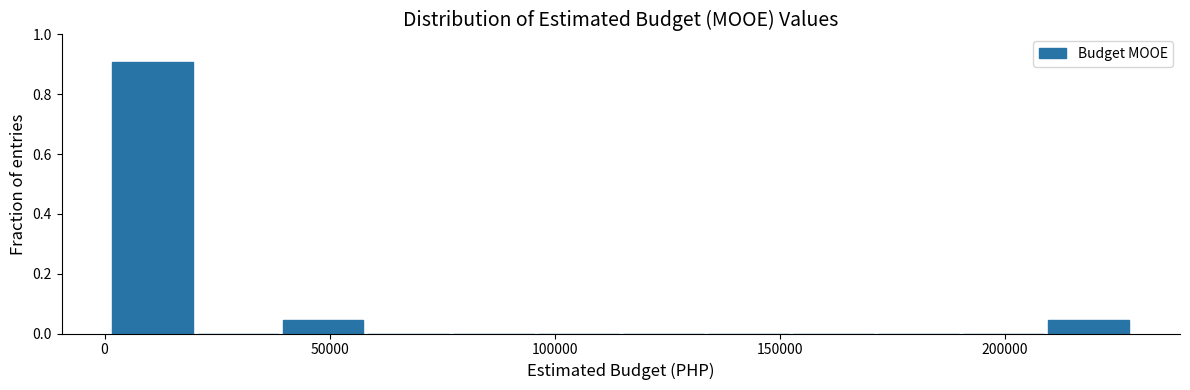

Around what value on the x-axis is the tallest bar? Give the approximate position of its centre, as read against the axis.

10000